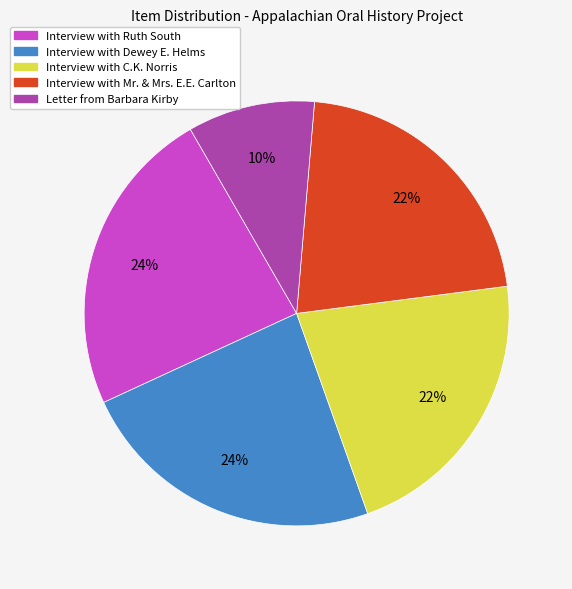

True or false: Letter from Barbara Kirby accounts for 3% of the total.

False